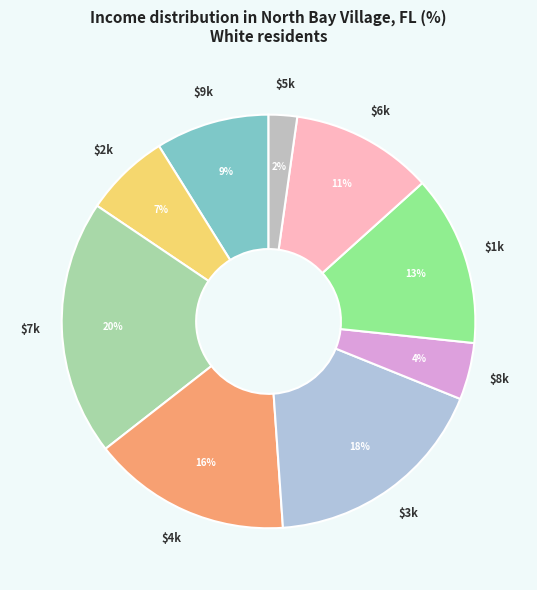

Which slice is the largest?

7